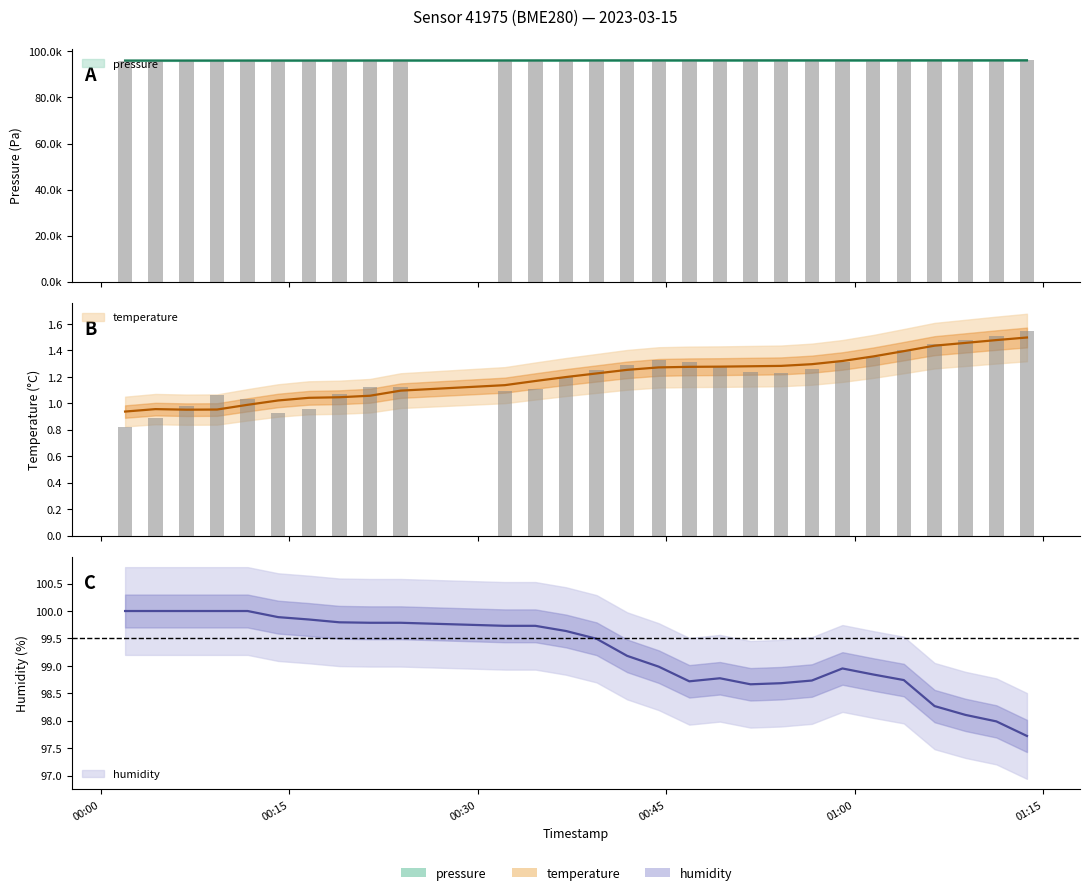

What is the value of the pressure bar at the 8th from the left?

96088.1